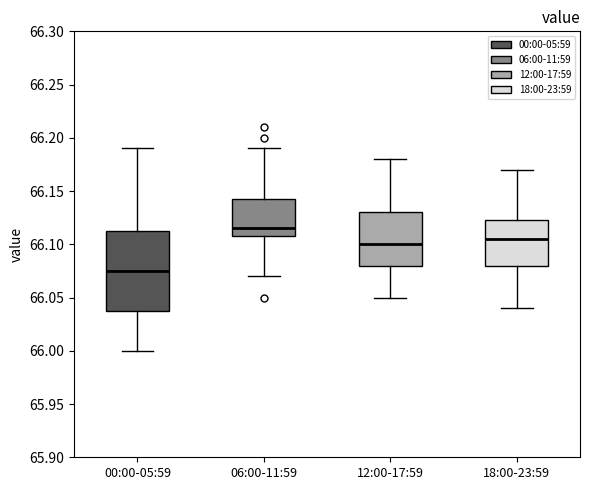

Reading left to right, read every box against the y-axis: the position of its median line, the range the box covers, and the ends of its whiskers. The values are not printed on the chart, so give them approximately, as read against the axis.

00:00-05:59: median 66.075, box 66.040 to 66.115, whiskers 66.000 to 66.190
06:00-11:59: median 66.115, box 66.110 to 66.145, whiskers 66.070 to 66.190
12:00-17:59: median 66.100, box 66.080 to 66.130, whiskers 66.050 to 66.180
18:00-23:59: median 66.105, box 66.080 to 66.125, whiskers 66.040 to 66.170